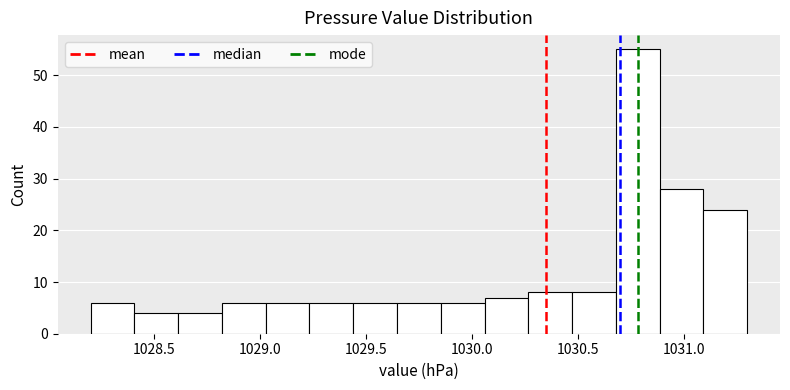

How tall is the bar that spans 1030.70 to 1030.90 on the x-axis? Neither the bar edges nor the heights are printed on the chart, so give them approximately, as read against the axes.

55